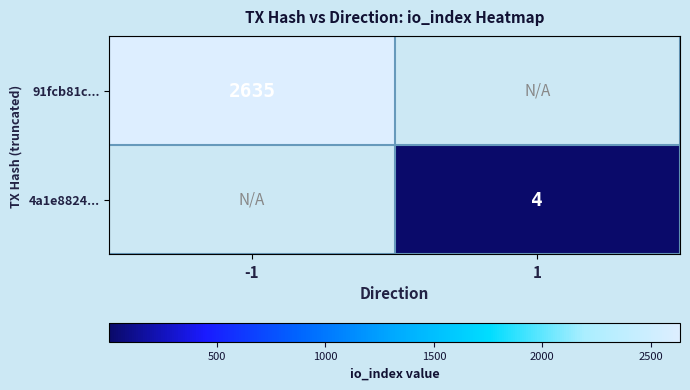

Is the value of 91fcb81c... at -1 greater than the value of 4a1e8824... at 1?

Yes